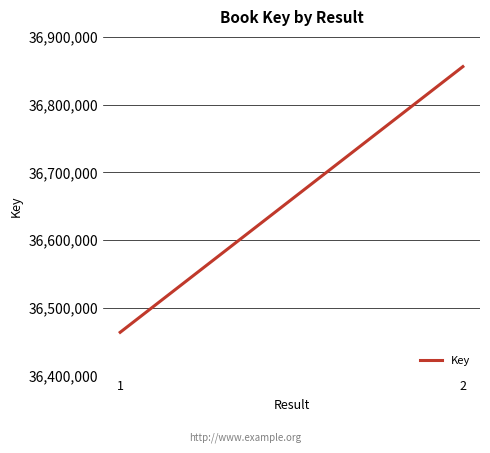

Which has a higher value, 2 or 1?

2